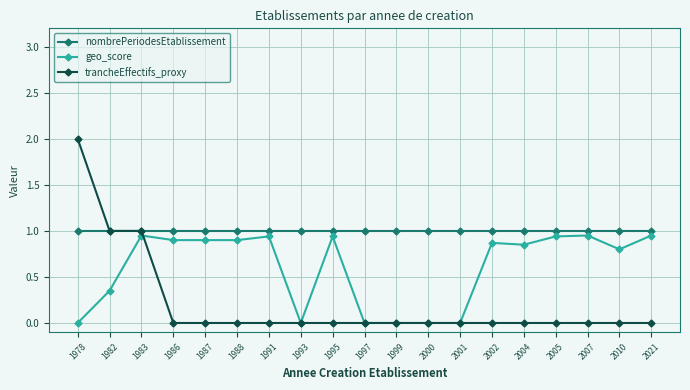

Does the chart have visible grid lines?

Yes